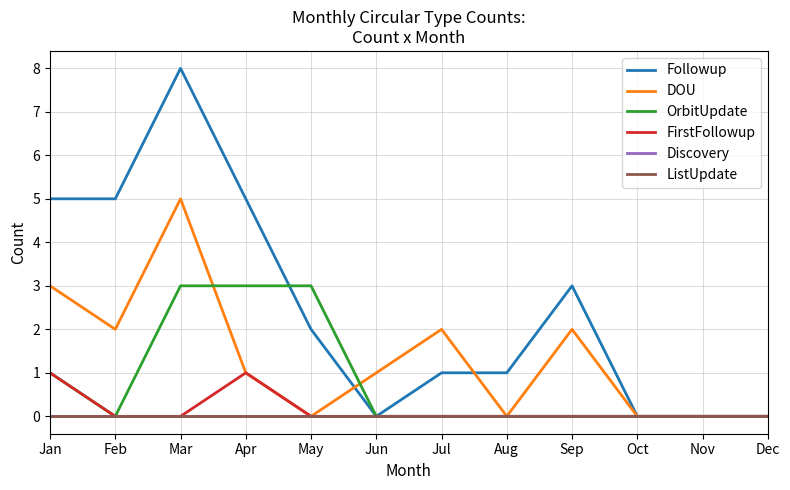

Does the chart display data point markers on the line(s)?

No